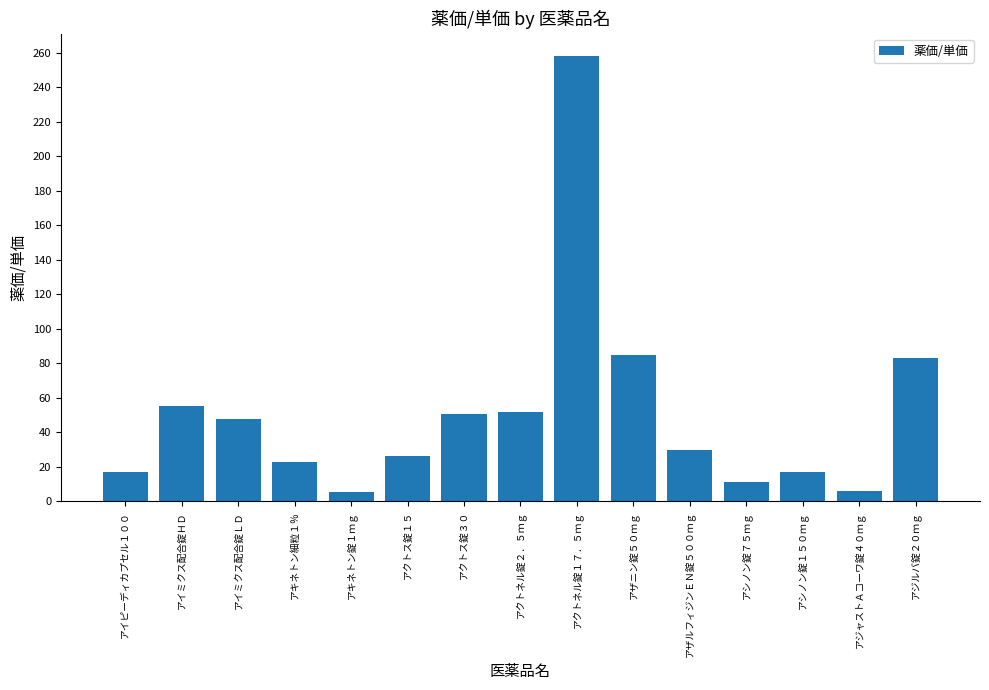

What position from the right is アイミクス配合錠ＬＤ?

13